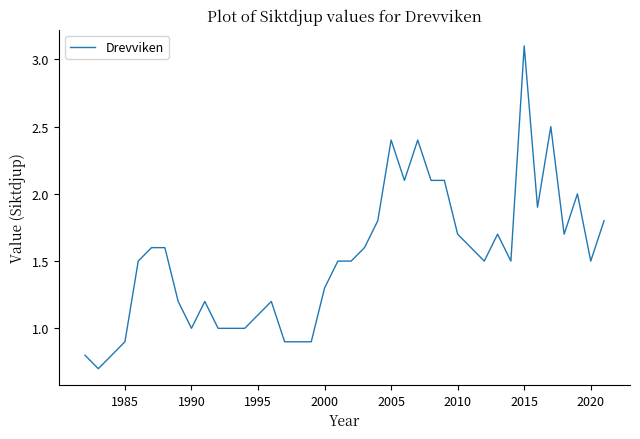

What is the difference between the maximum and minimum values?

2.4